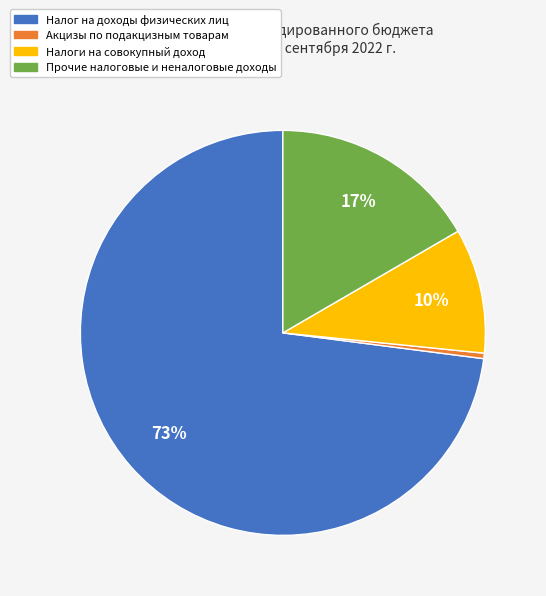

To the nearest percent, what portion does Налоги на совокупный доход represent?

10%